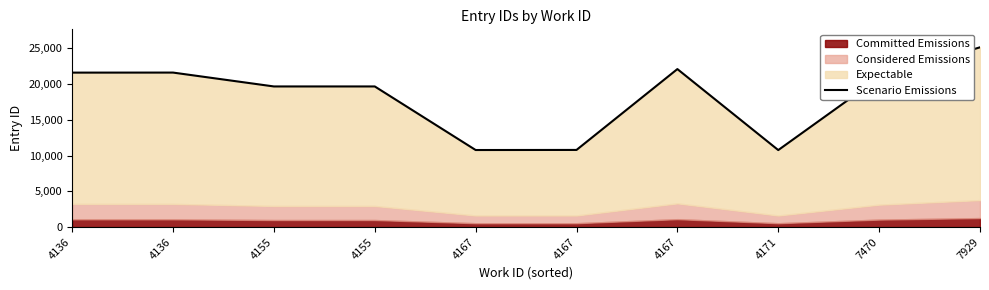

The chart shows a value of 25155 at 7929. True or false?

True